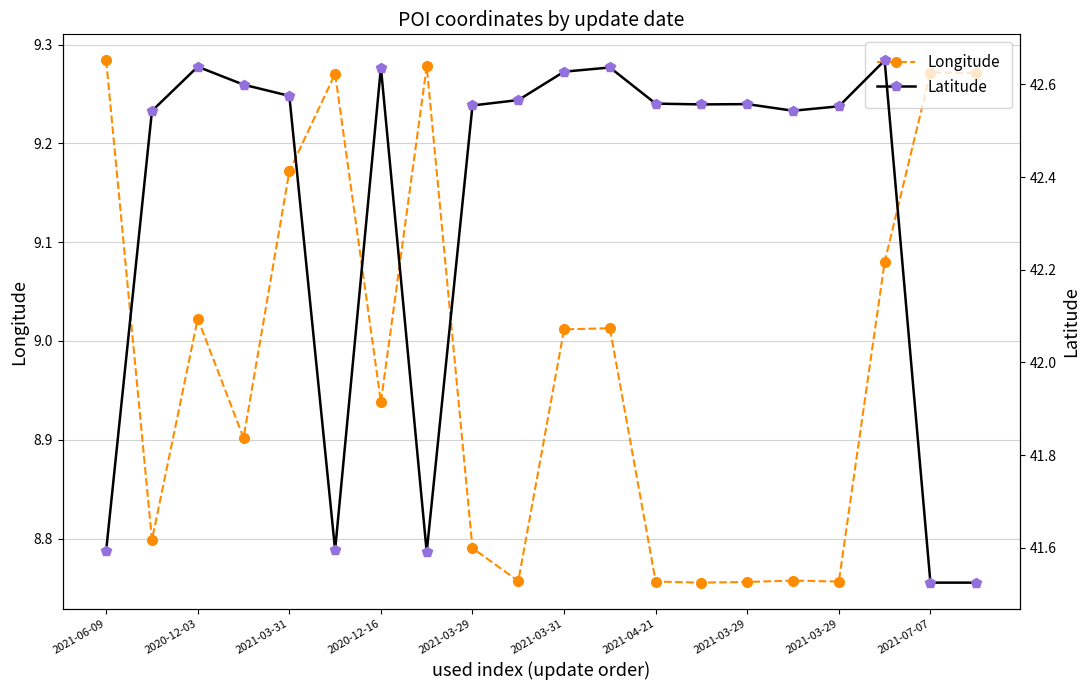

How many values in the Longitude series are below 9?

10